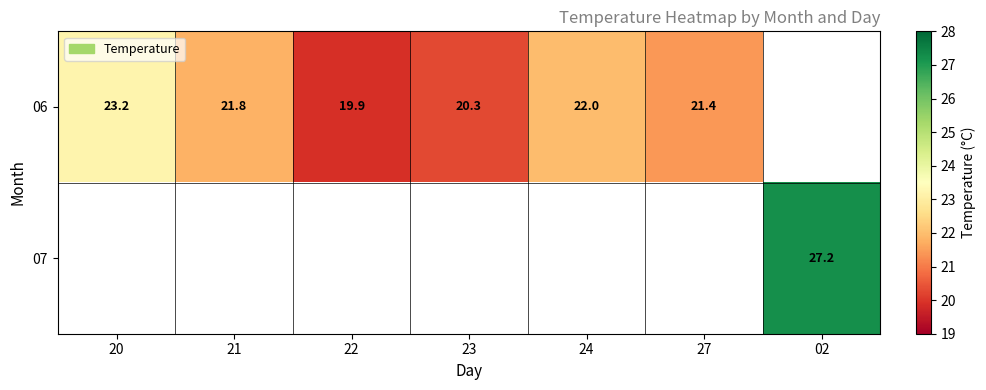

Is it true that 06 equals 23.2 at 20?

True